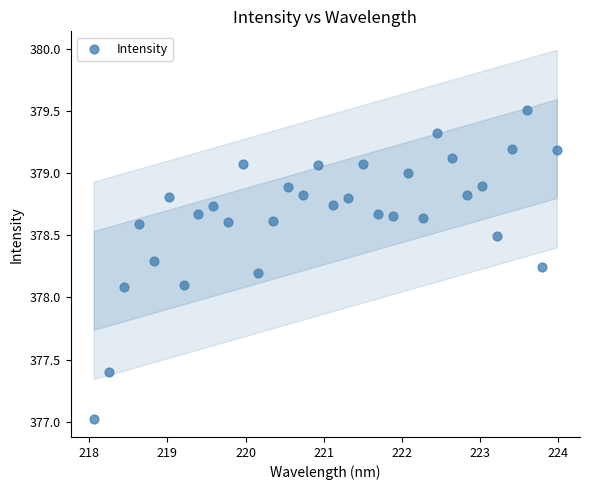

What is the range of Y values (max minus min)?

2.5